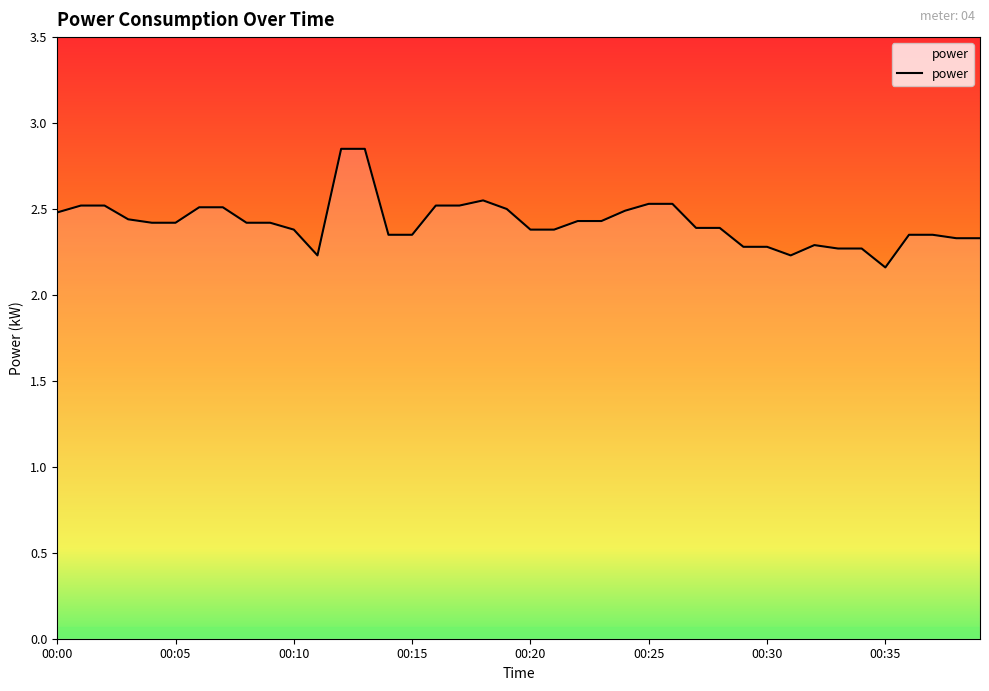

What is the difference between the maximum and minimum values?

0.7